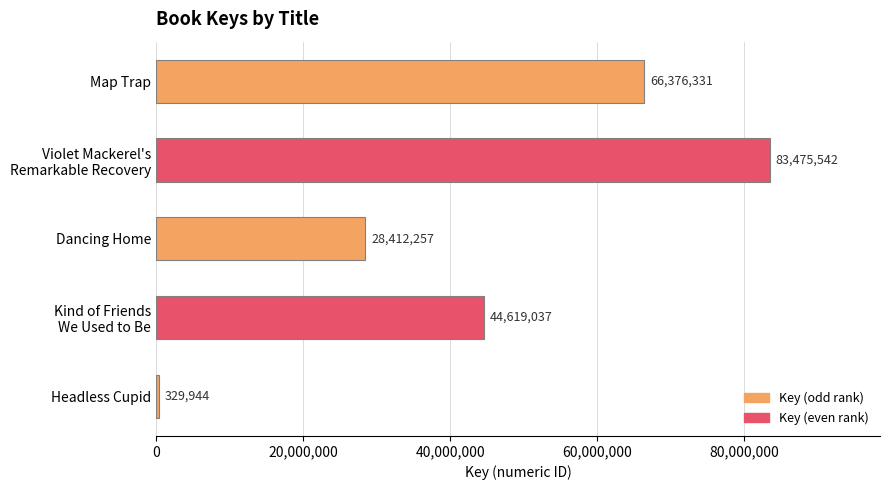

What is the label of the 3rd bar from the top?

Dancing Home